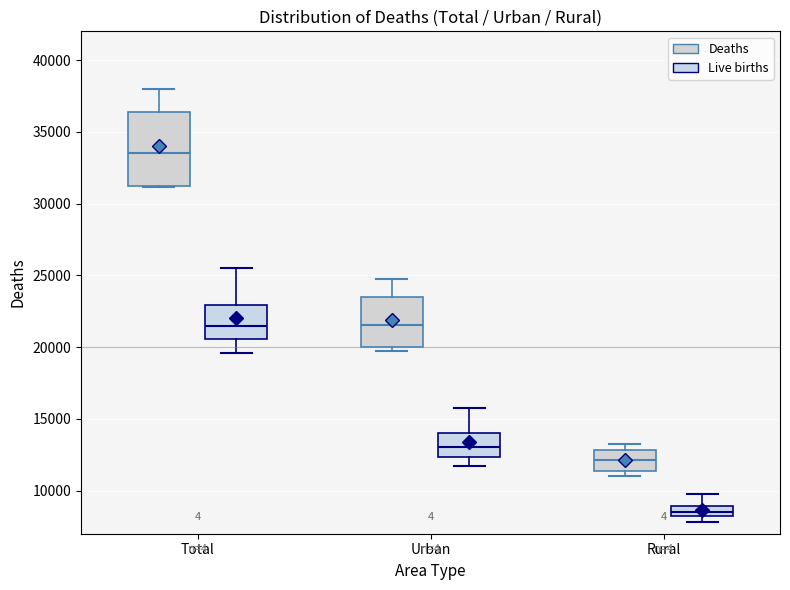

Where is the lower edge of the box for Urban (Live births) on the y-axis? The values are not printed on the chart, so give them approximately, as read against the axis.

12500